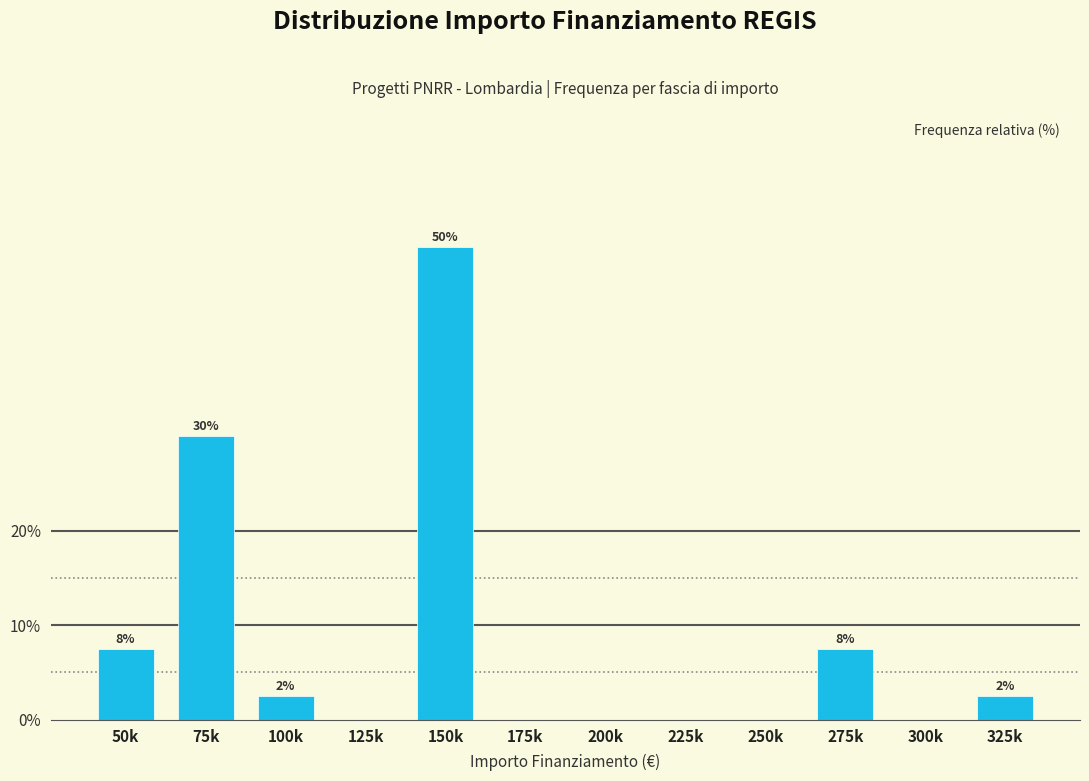

Are the bars horizontal?

No